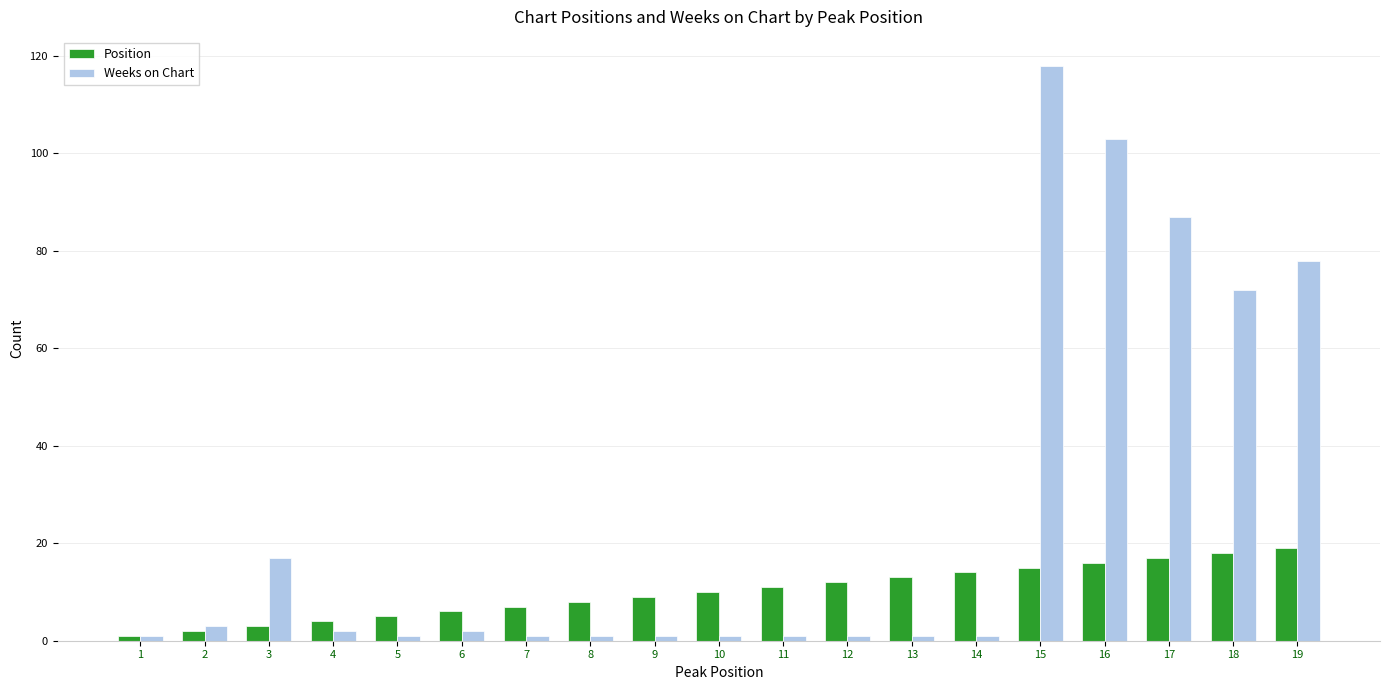

Which series has the largest range (max minus min)?

Weeks on Chart